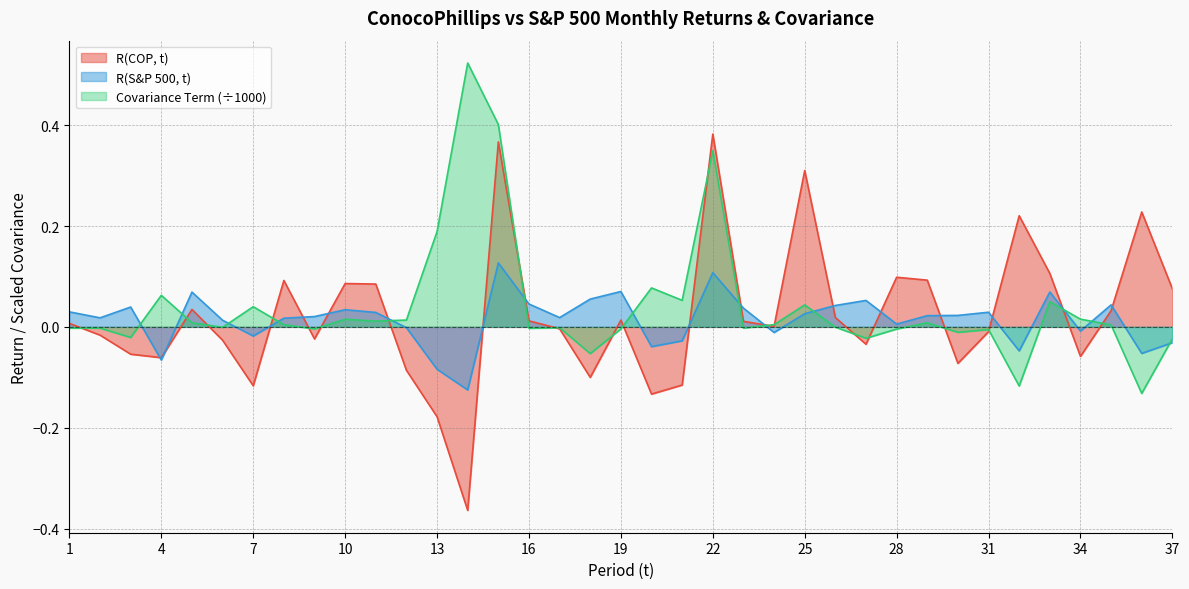

How many positive values does the R(COP, t) series have?

20